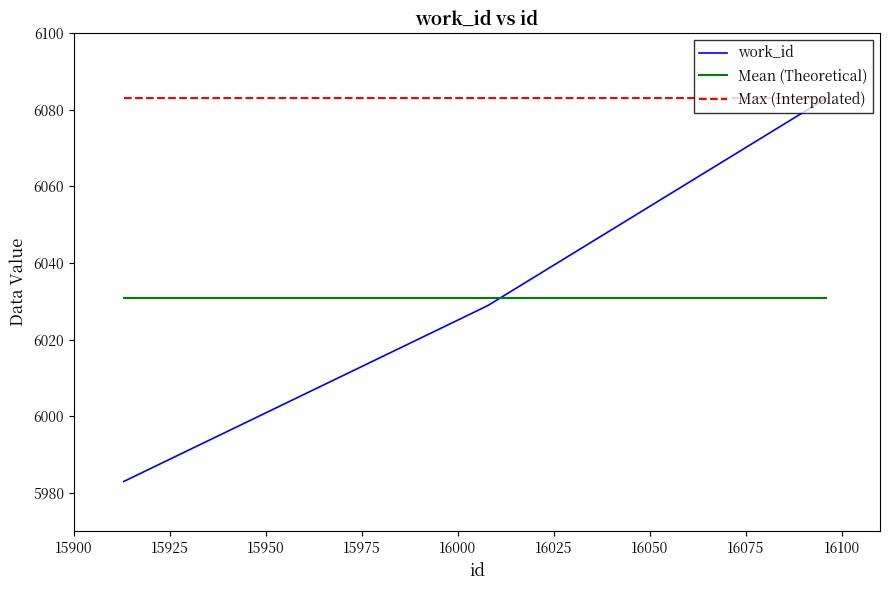

Approximately how many times larger is the value at 15913 compared to 16006?

1.0